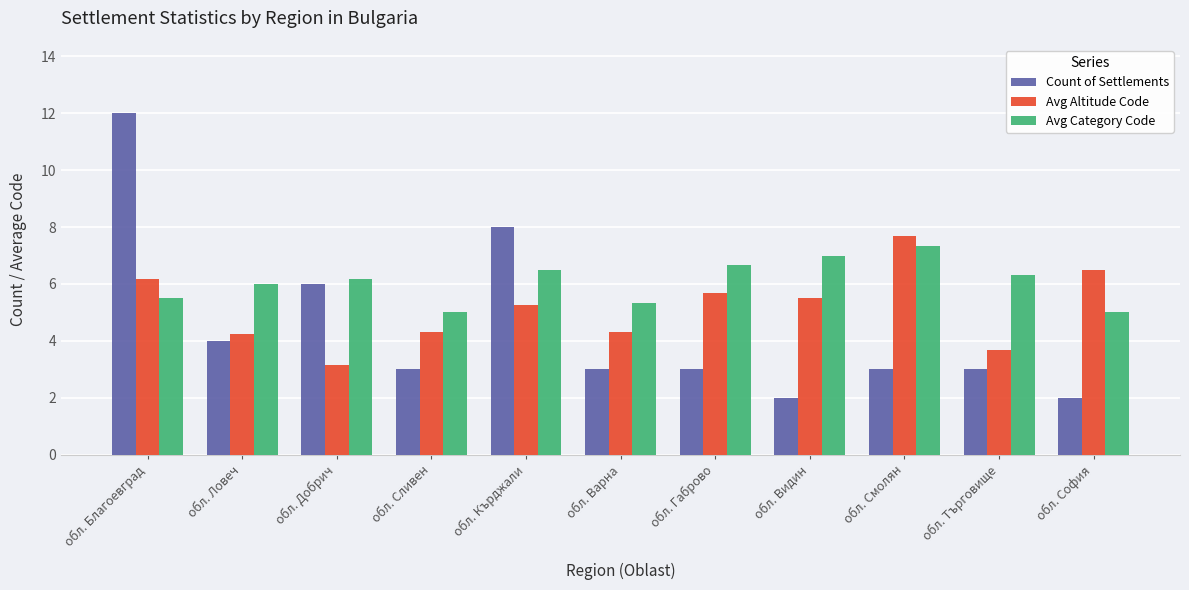

What is the maximum value shown in the chart?

12.0